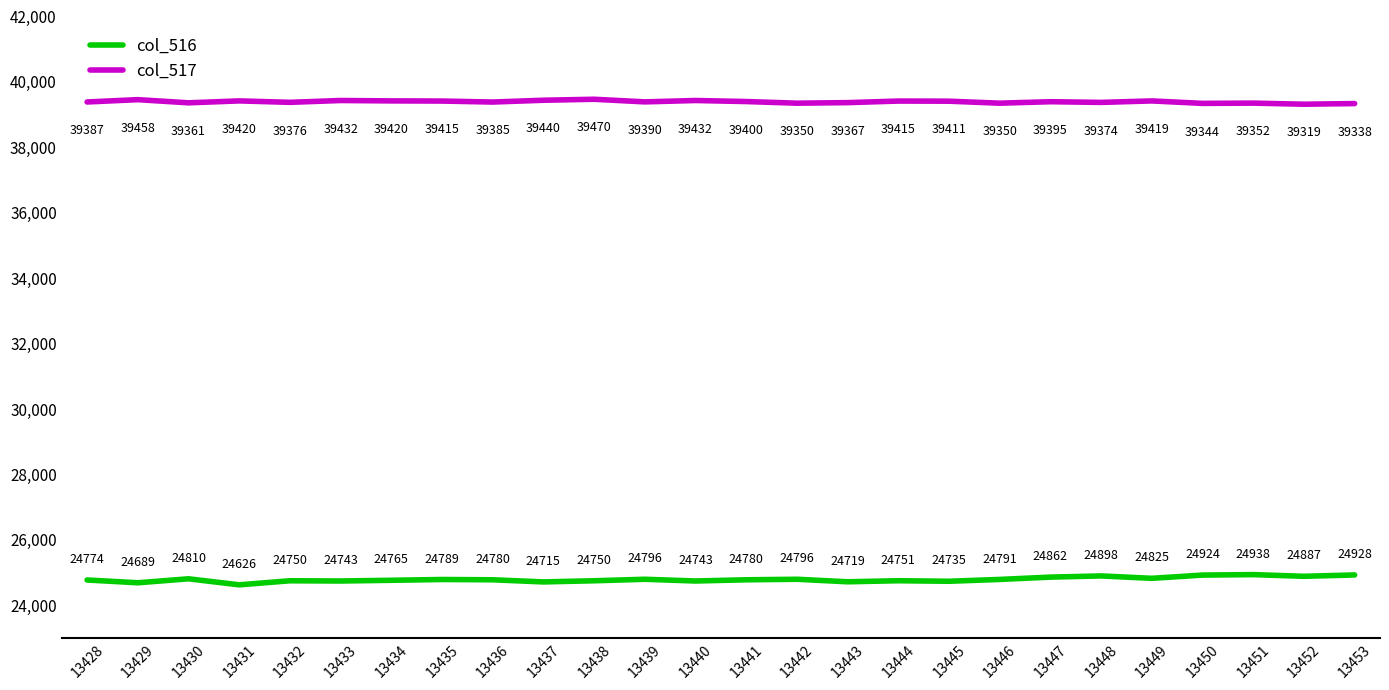

What is the difference between the maximum and minimum values in the col_517 series?

151